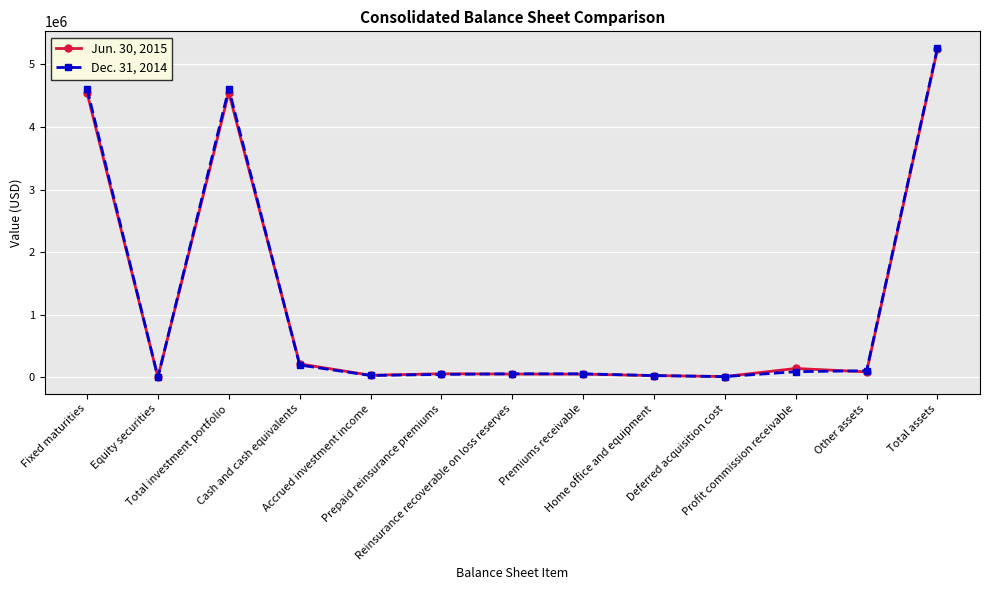

What is the difference between the second highest and second lowest values in the Jun. 30, 2015 series?

4537950